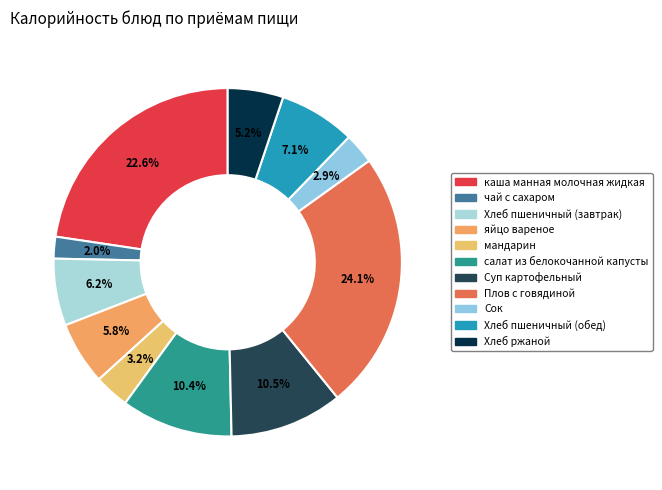

To the nearest percent, what is the difference between the largest and smallest slice percentages?

22%